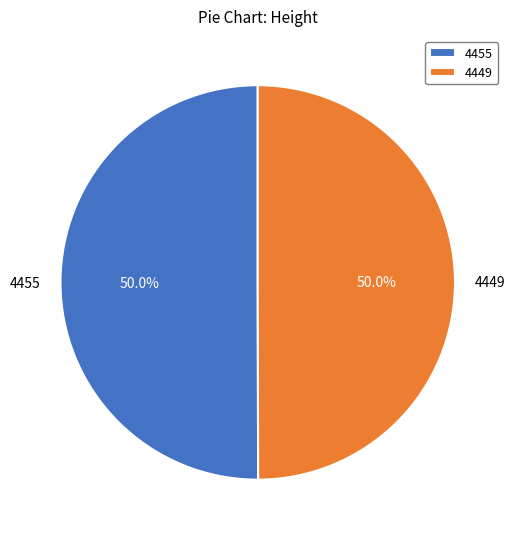

To the nearest percent, what is the average slice percentage?

50%